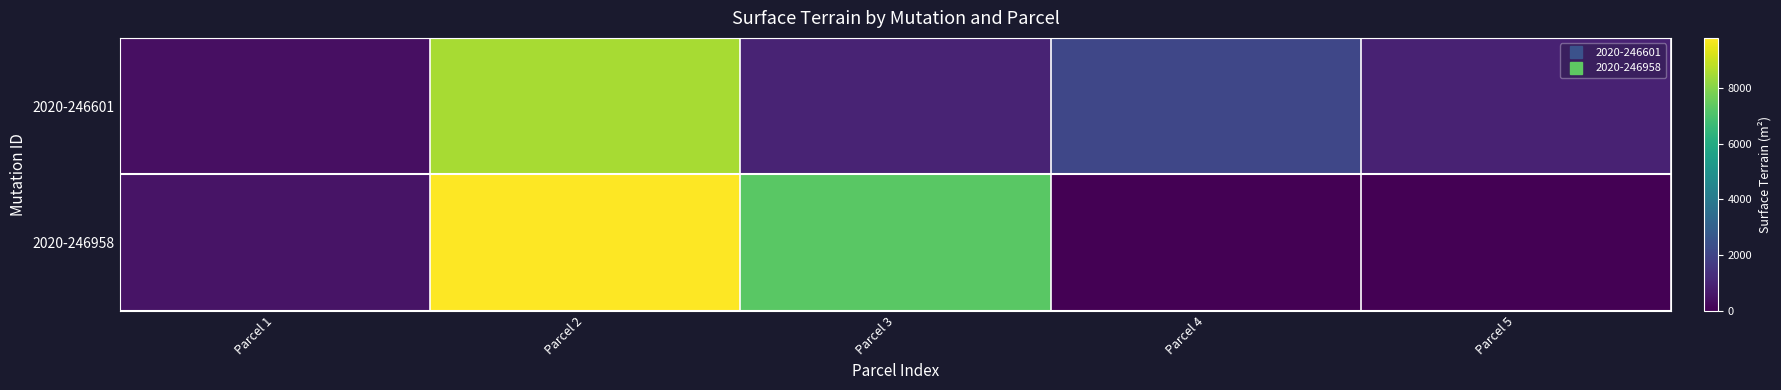

List the series in order of their overall mean, highest first.

2020-246958, 2020-246601